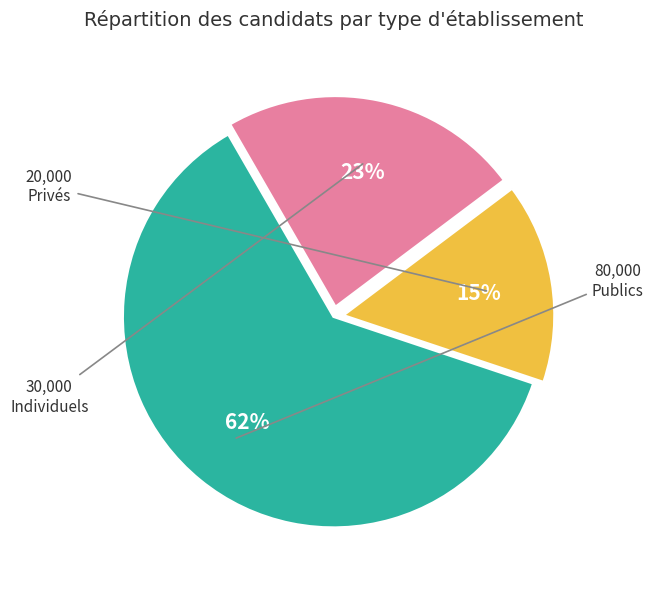

To the nearest percent, what is the average slice percentage?

33%